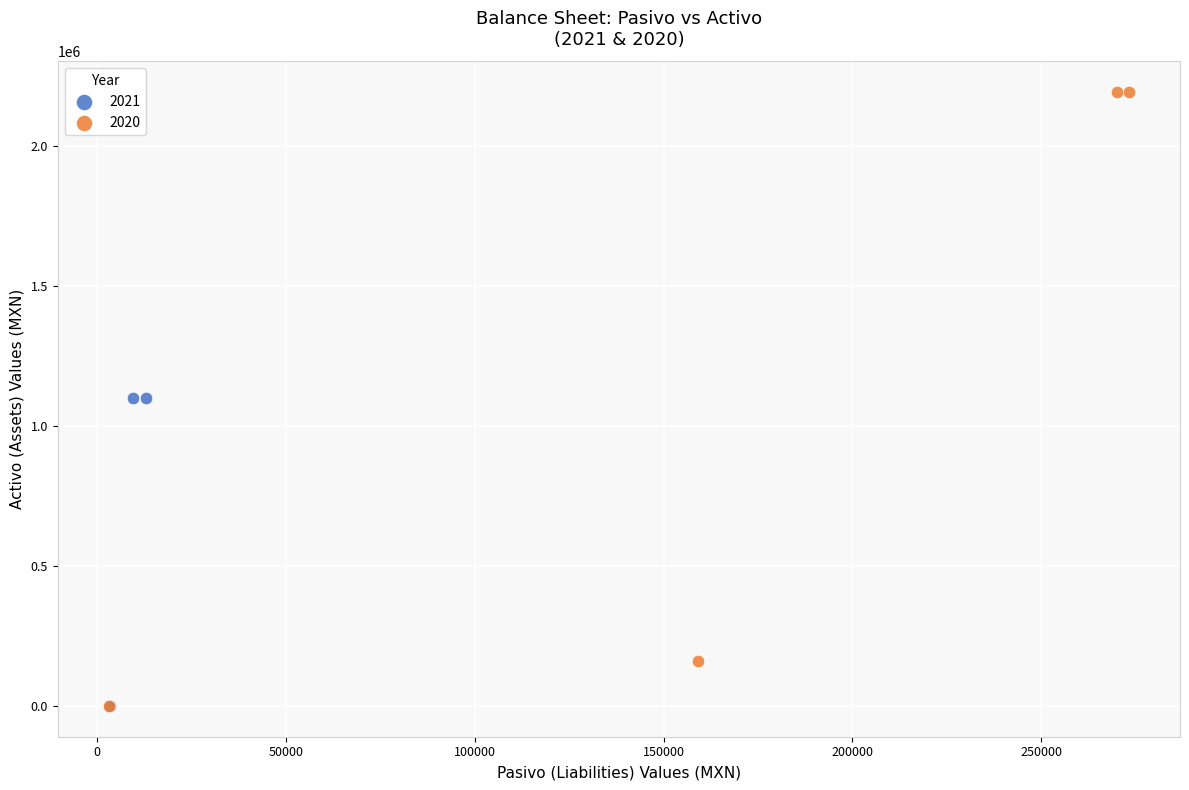

Which series has the largest Y range (max minus min)?

2020